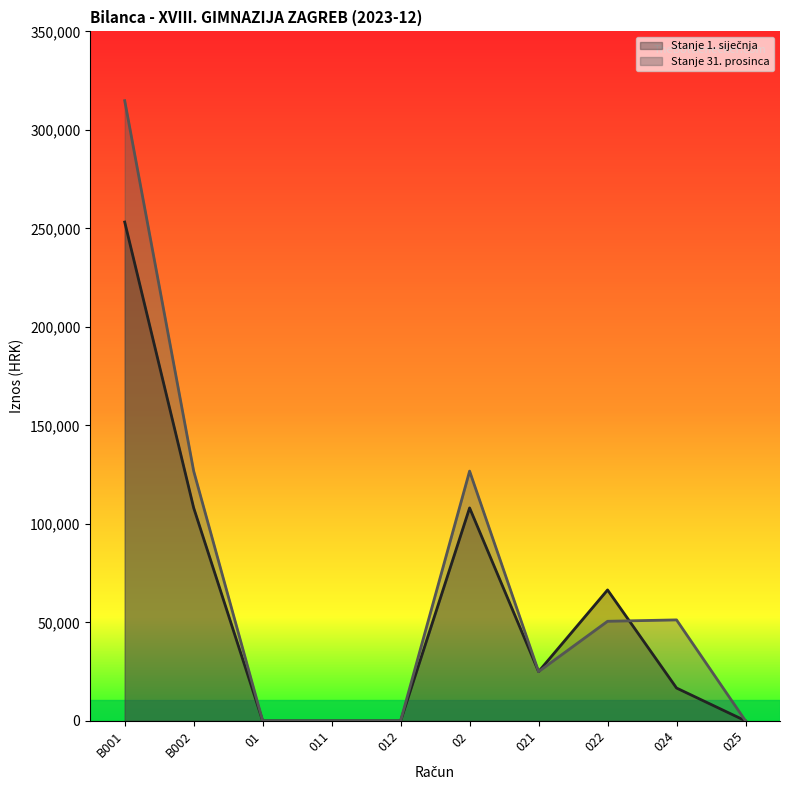

Reading left to right, list all the values displayed in this chart.

Stanje 1. siječnja: B001=253214.9	B002=108106.5	01=0.0	011=0.0	012=0.0	02=108106.5	021=24987.8	022=66456.1	024=16662.6	025=0.0
Stanje 31. prosinca: B001=314838.8	B002=126783.4	01=0.0	011=0.0	012=0.0	02=126783.4	021=24987.8	022=50547.9	024=51247.6	025=0.0